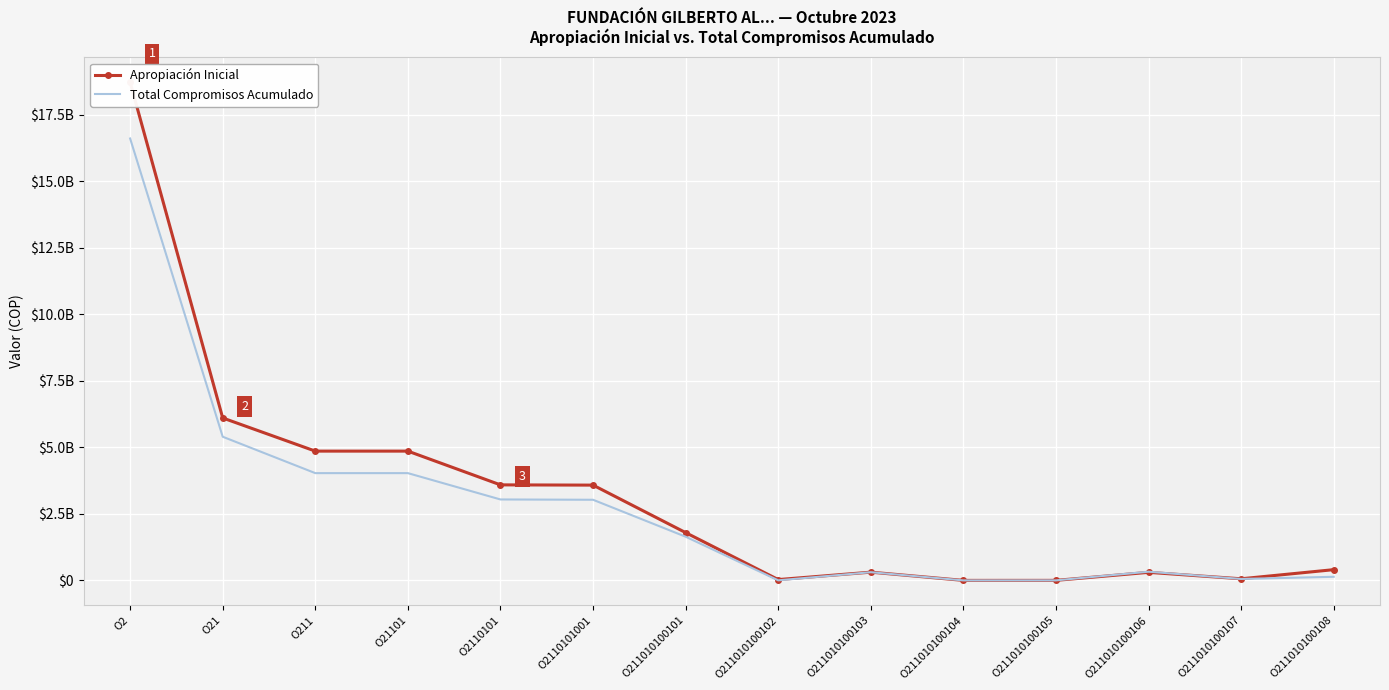

What is the spread (max minus min) of values at O211?

827608204